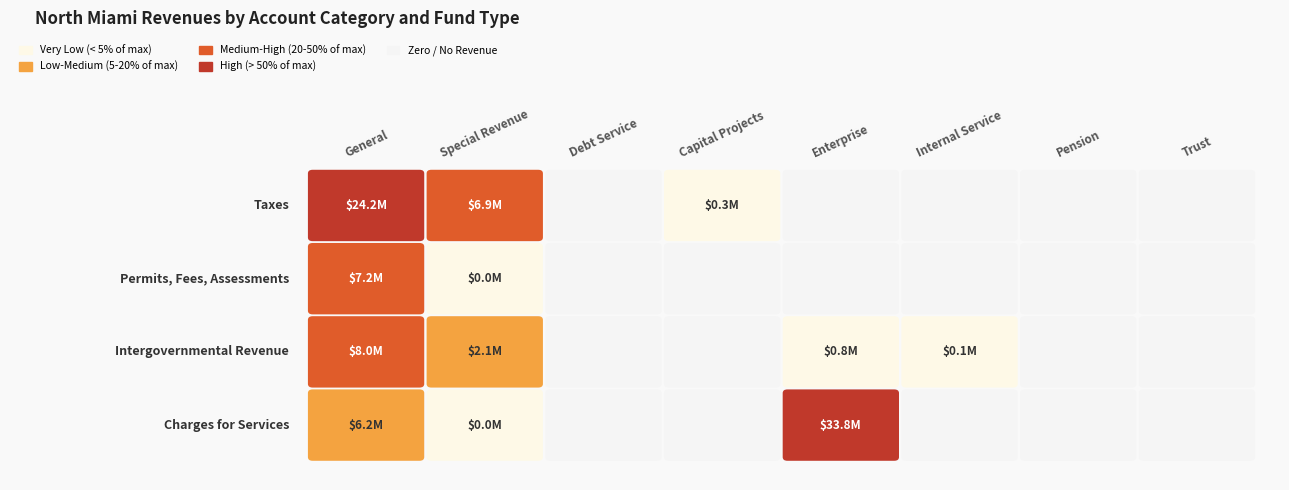

Reading left to right, transcribe all the data shown in this chart.

Taxes: 24239995	6858682	0	301146	0	0	0	0
Permits, Fees, Assessments: 7168557	15418	0	0	0	0	0	0
Intergovernmental Revenue: 7975412	2136655	0	0	828269	51671	0	0
Charges for Services: 6182959	1090	0	0	33792139	0	0	0